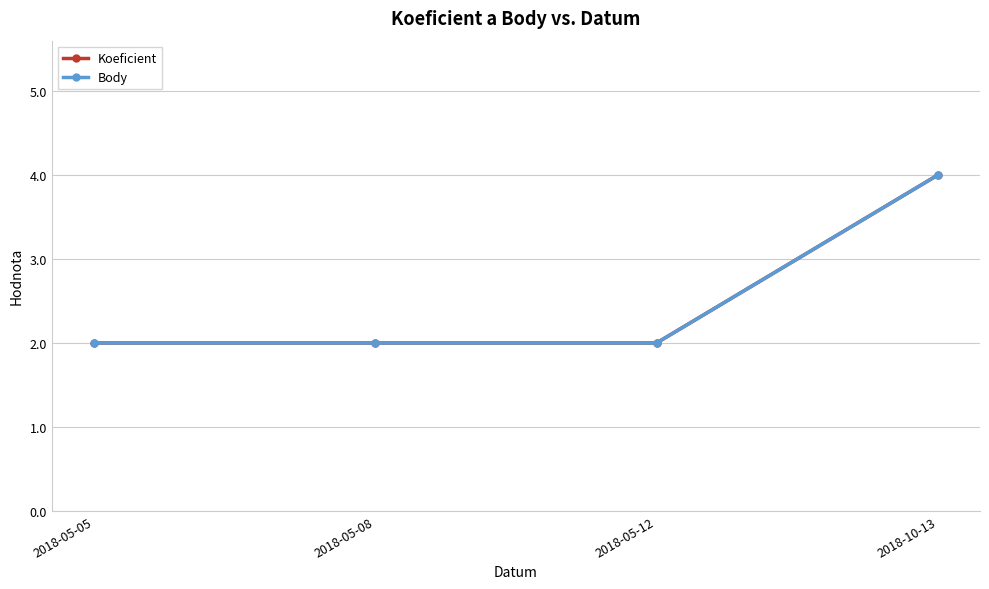

What is the value of the Koeficient point at the 2nd from the left?

2